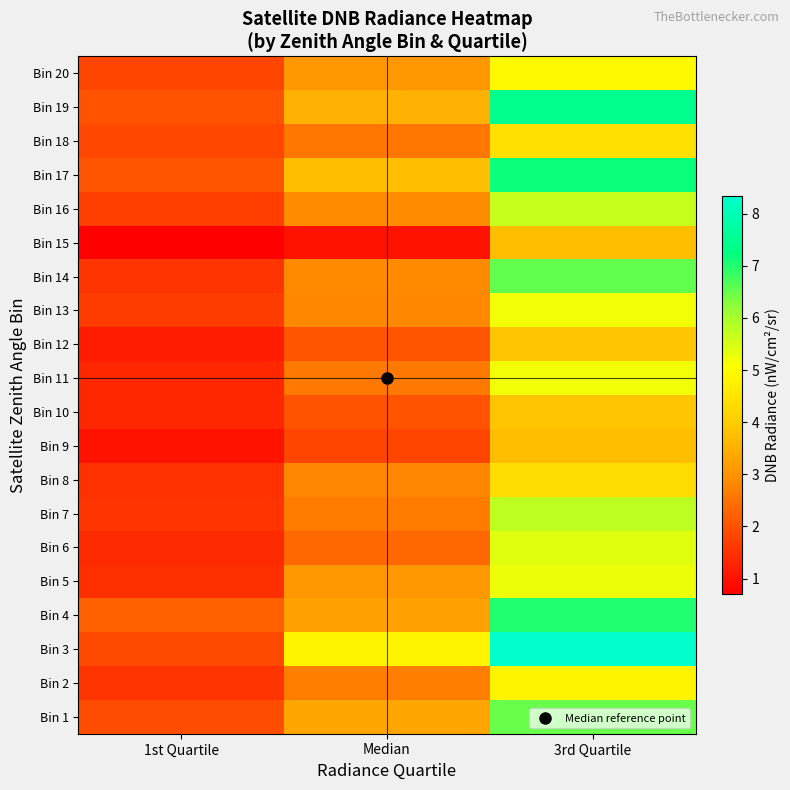

Reading left to right, what are all the values shown in this chart?

Bin 1: 1st Quartile=1.9	Median=3.3	3rd Quartile=6.5
Bin 2: 1st Quartile=1.5	Median=2.7	3rd Quartile=4.8
Bin 3: 1st Quartile=1.9	Median=4.8	3rd Quartile=8.3
Bin 4: 1st Quartile=2.2	Median=3.3	3rd Quartile=7.0
Bin 5: 1st Quartile=1.5	Median=3.1	3rd Quartile=5.3
Bin 6: 1st Quartile=1.4	Median=2.3	3rd Quartile=5.4
Bin 7: 1st Quartile=1.6	Median=2.6	3rd Quartile=5.8
Bin 8: 1st Quartile=1.5	Median=2.8	3rd Quartile=4.3
Bin 9: 1st Quartile=1.0	Median=1.8	3rd Quartile=3.8
Bin 10: 1st Quartile=1.3	Median=2.0	3rd Quartile=3.9
Bin 11: 1st Quartile=1.3	Median=2.6	3rd Quartile=5.2
Bin 12: 1st Quartile=1.2	Median=2.1	3rd Quartile=3.9
Bin 13: 1st Quartile=1.7	Median=2.8	3rd Quartile=5.2
Bin 14: 1st Quartile=1.6	Median=2.9	3rd Quartile=6.5
Bin 15: 1st Quartile=0.7	Median=1.0	3rd Quartile=3.8
Bin 16: 1st Quartile=1.7	Median=2.9	3rd Quartile=5.7
Bin 17: 1st Quartile=2.0	Median=3.8	3rd Quartile=7.2
Bin 18: 1st Quartile=1.9	Median=2.6	3rd Quartile=4.4
Bin 19: 1st Quartile=2.0	Median=3.5	3rd Quartile=7.4
Bin 20: 1st Quartile=1.8	Median=3.1	3rd Quartile=5.0